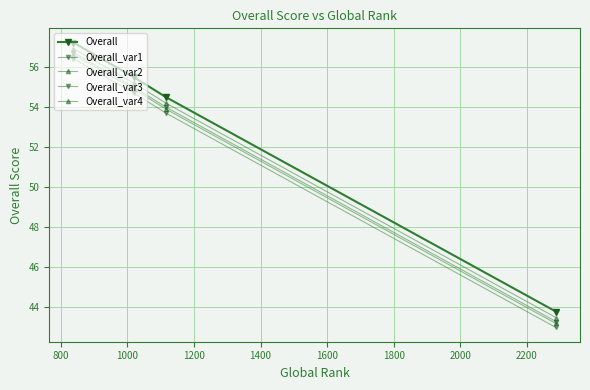

Rank the series by their maximum value, from lowest to highest.

Overall_var3, Overall_var4, Overall_var1, Overall_var2, Overall